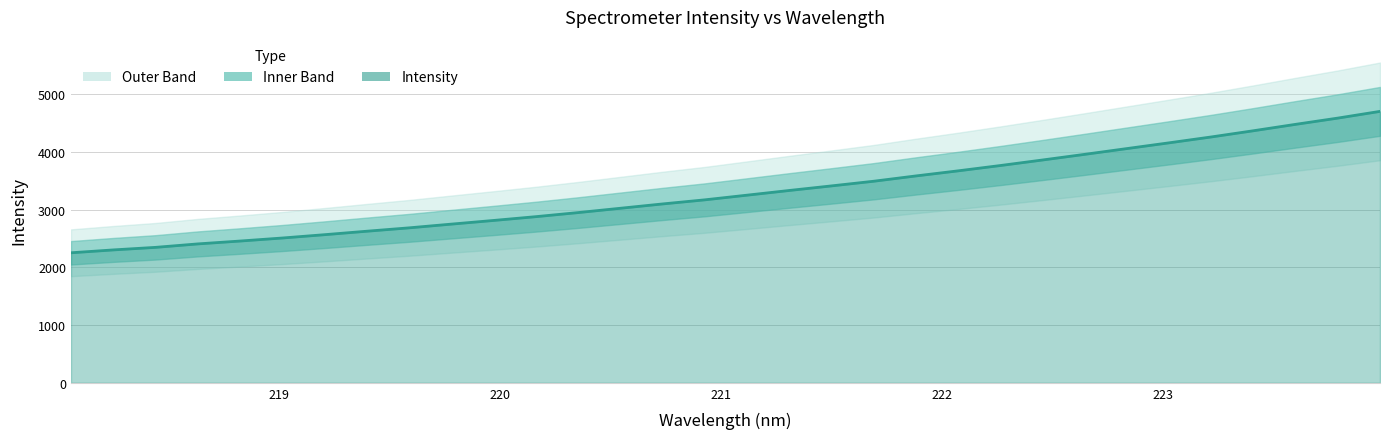

Reading right to left, list all the values displayed in this chart.

4699.3	4582.9	4474.9	4364.0	4256.5	4154.8	4055.2	3955.4	3857.6	3761.7	3669.6	3581.5	3489.7	3409.0	3329.8	3248.5	3167.7	3096.7	3021.8	2947.0	2876.4	2810.9	2747.2	2682.8	2624.5	2564.4	2506.8	2454.4	2404.7	2344.9	2300.7	2251.1